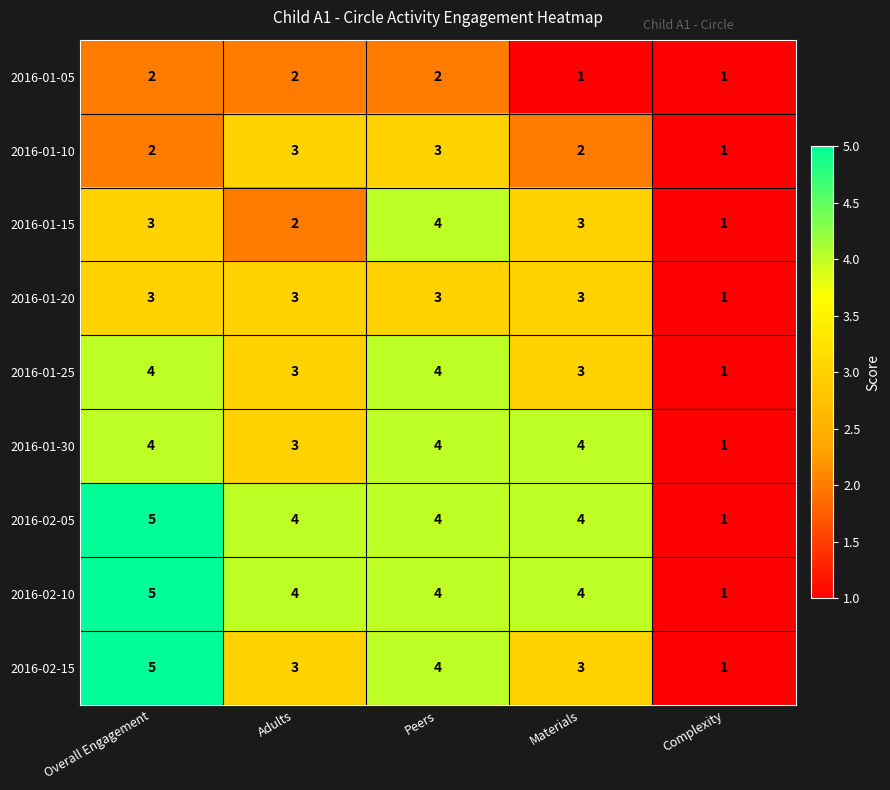

How many 2016-01-30 values are between 3 and 4?

4